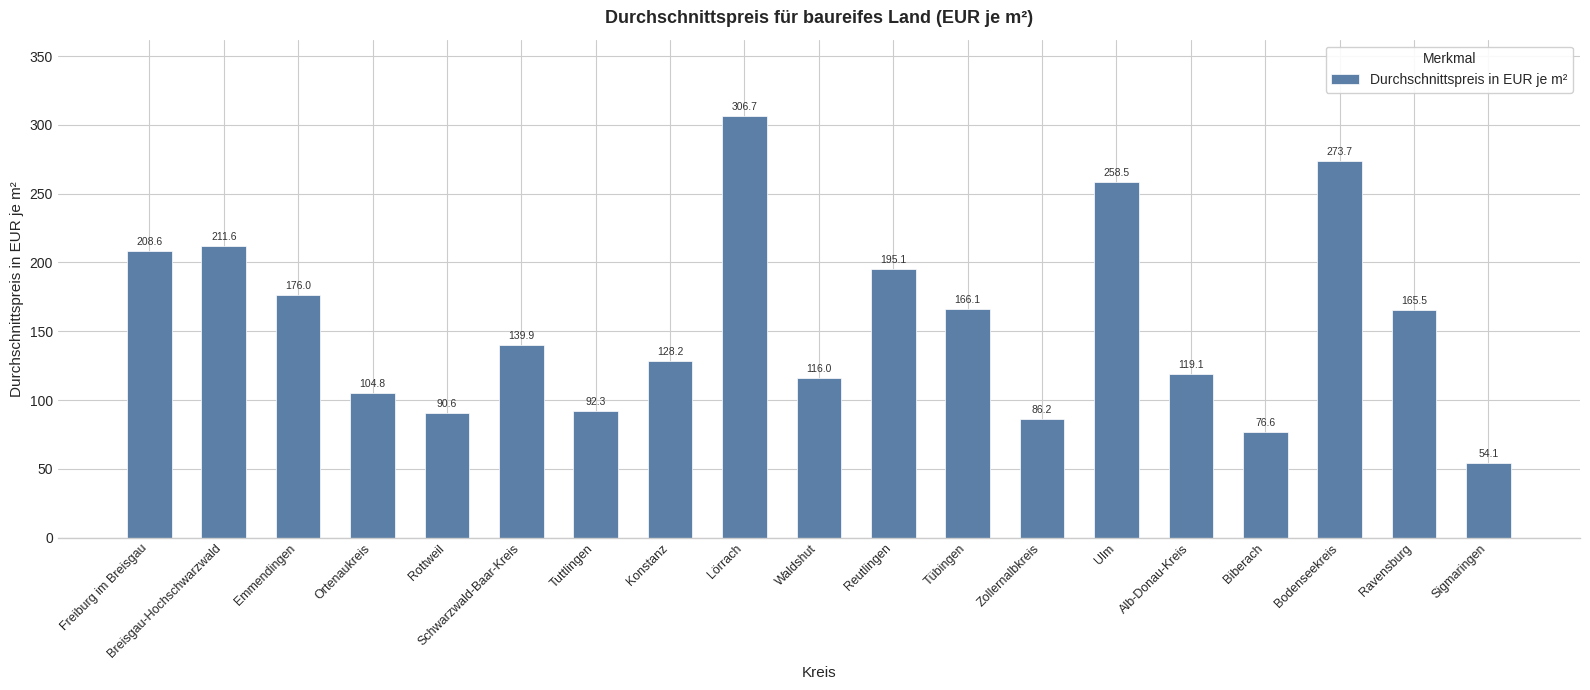

How many bars are there in total?

19